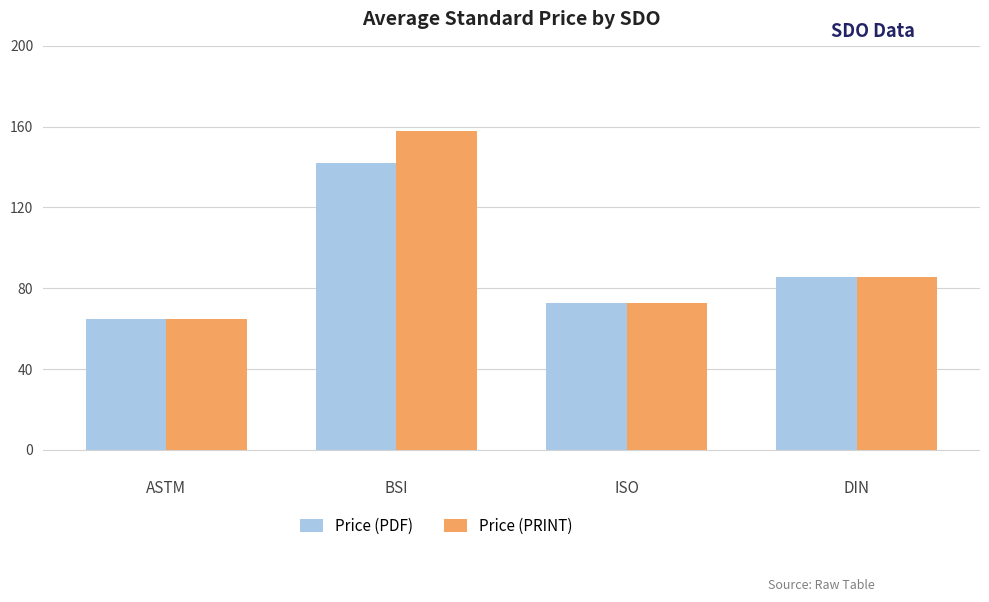

Reading right to left, list all the values displayed in this chart.

Price (PDF): 85.7	72.5	141.8	65.0
Price (PRINT): 85.7	72.5	158.0	65.0